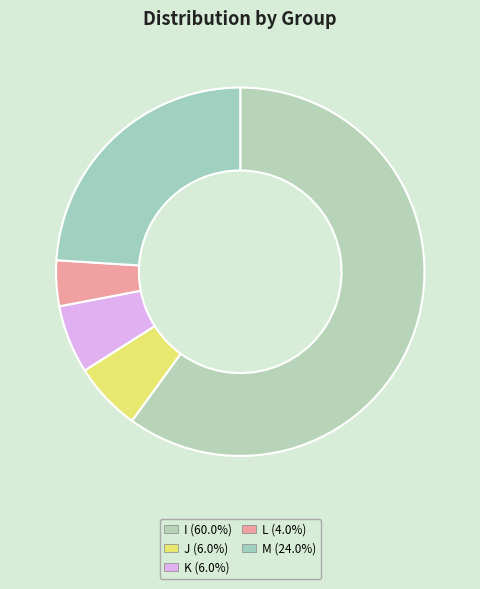

Is it true that L is 16% of the pie?

False